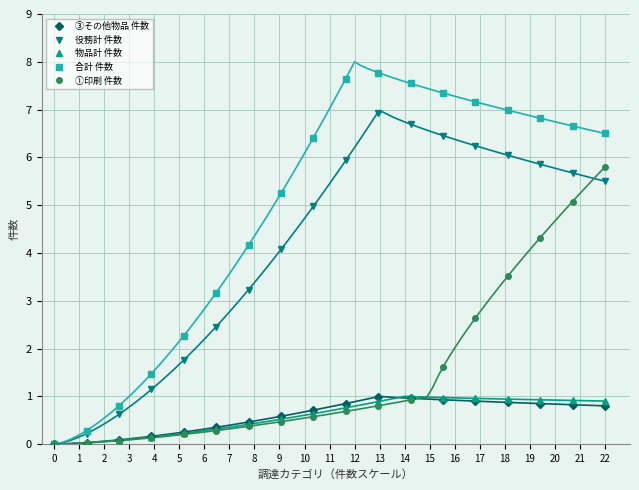

In 役務計 件数, how many points are higher than both neighbors (excluding endpoints)?

1